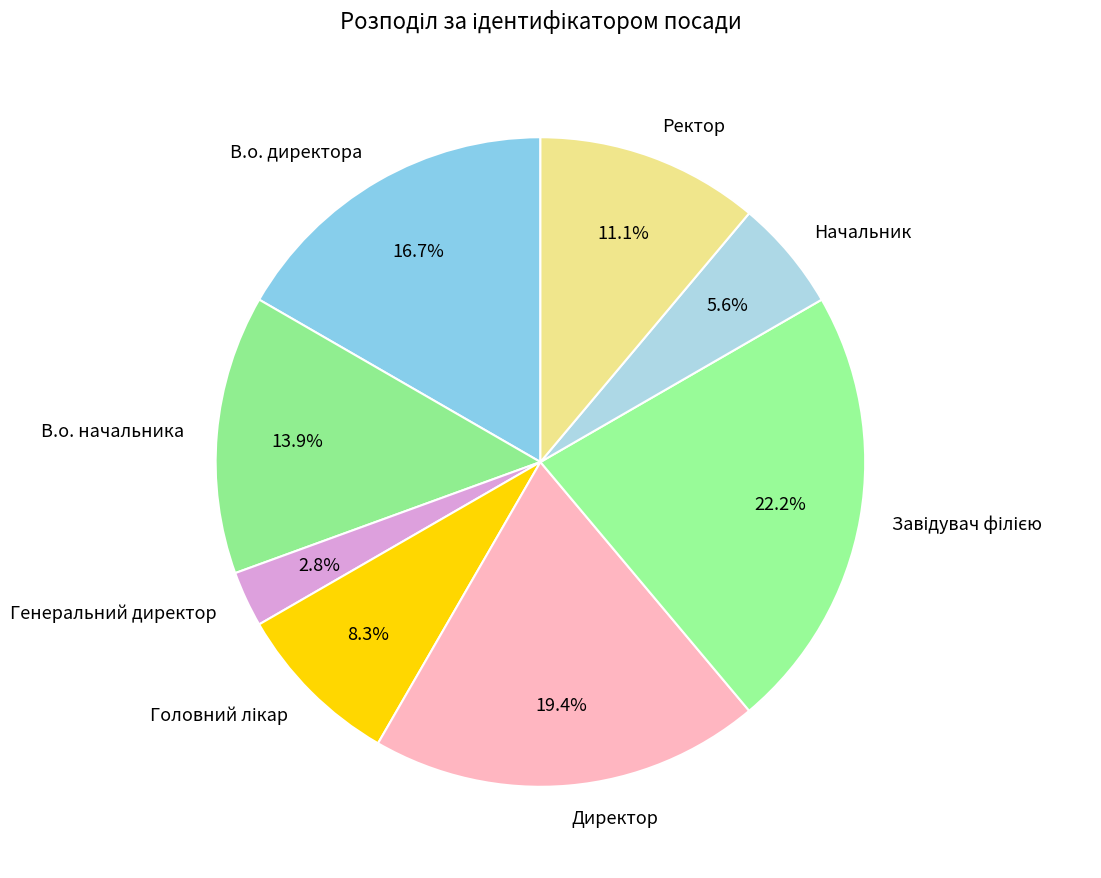

Does Начальник account for over 50% of the chart?

No